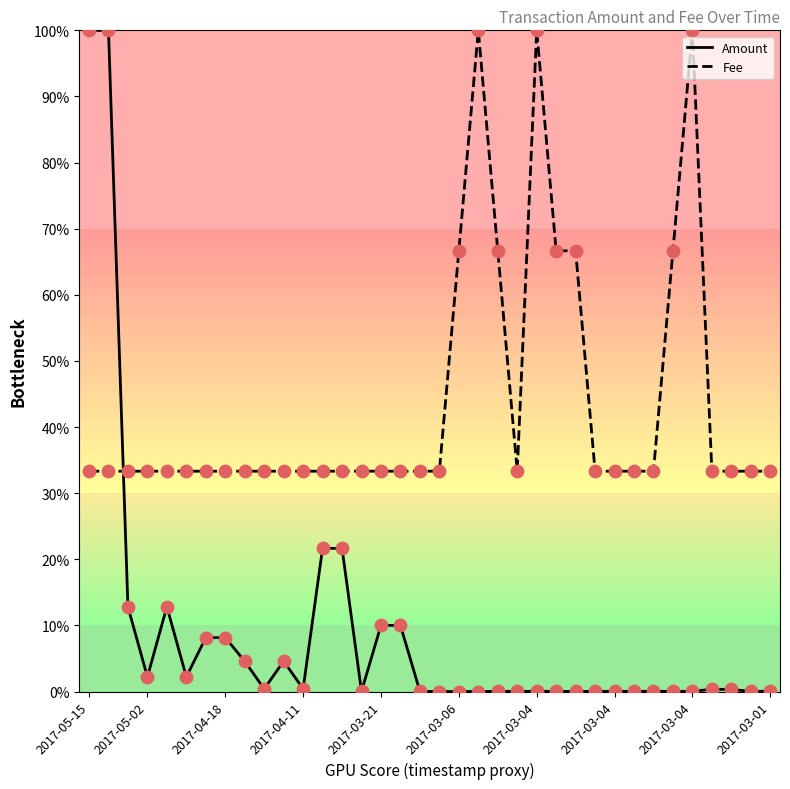

Which series has the widest spread of values?

Amount